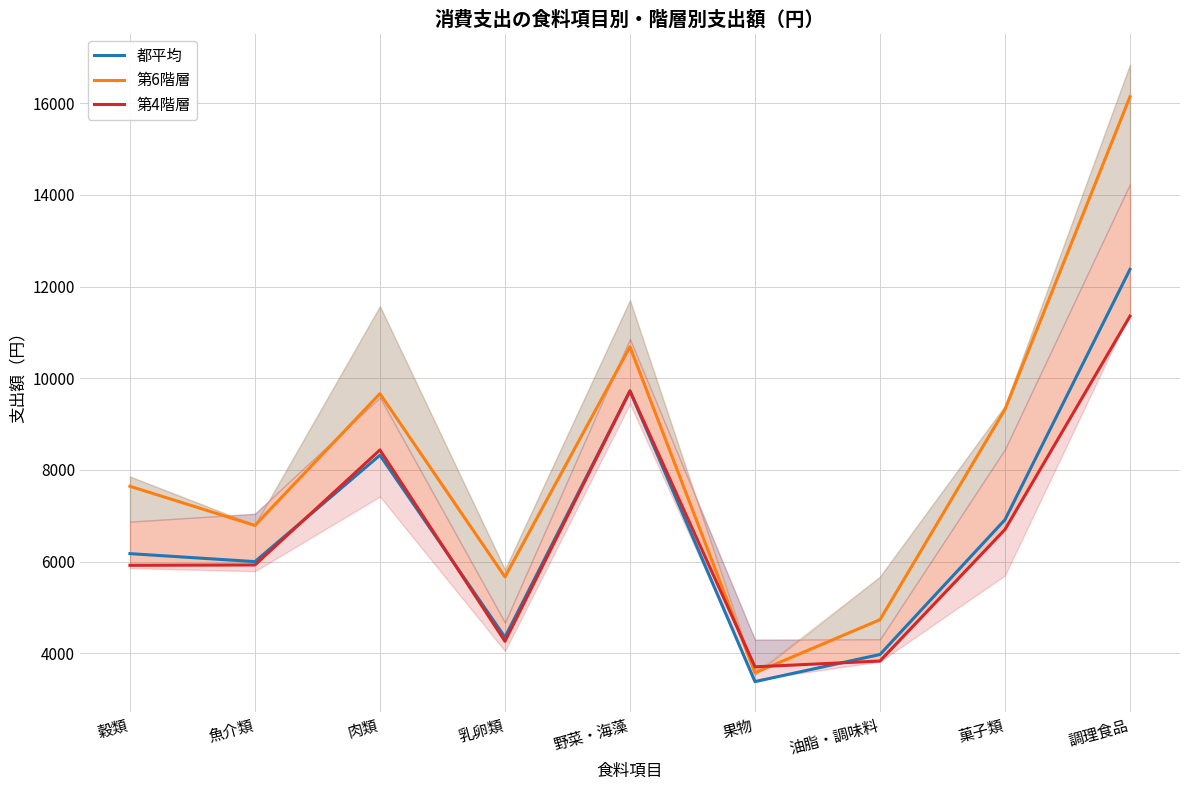

What position from the right is 野菜・海藻?

5